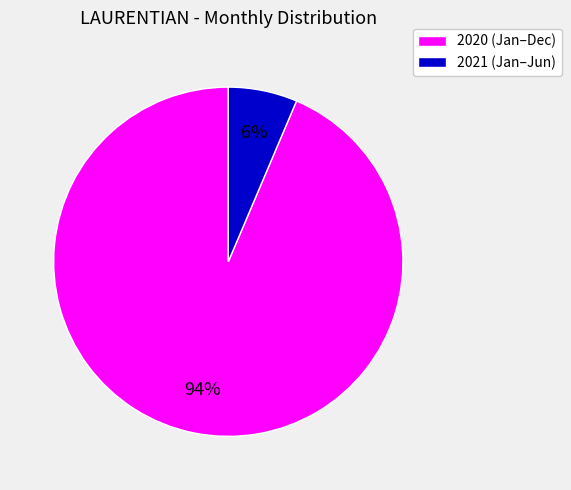

Which slice is the largest?

2020 (Jan–Dec)